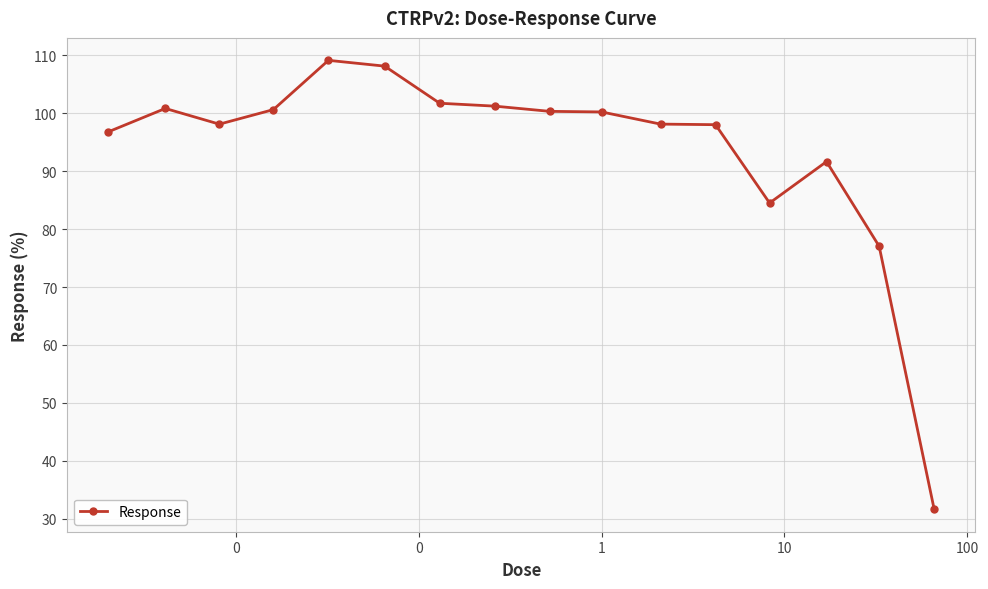

What is the difference between the maximum and second lowest values?

32.1